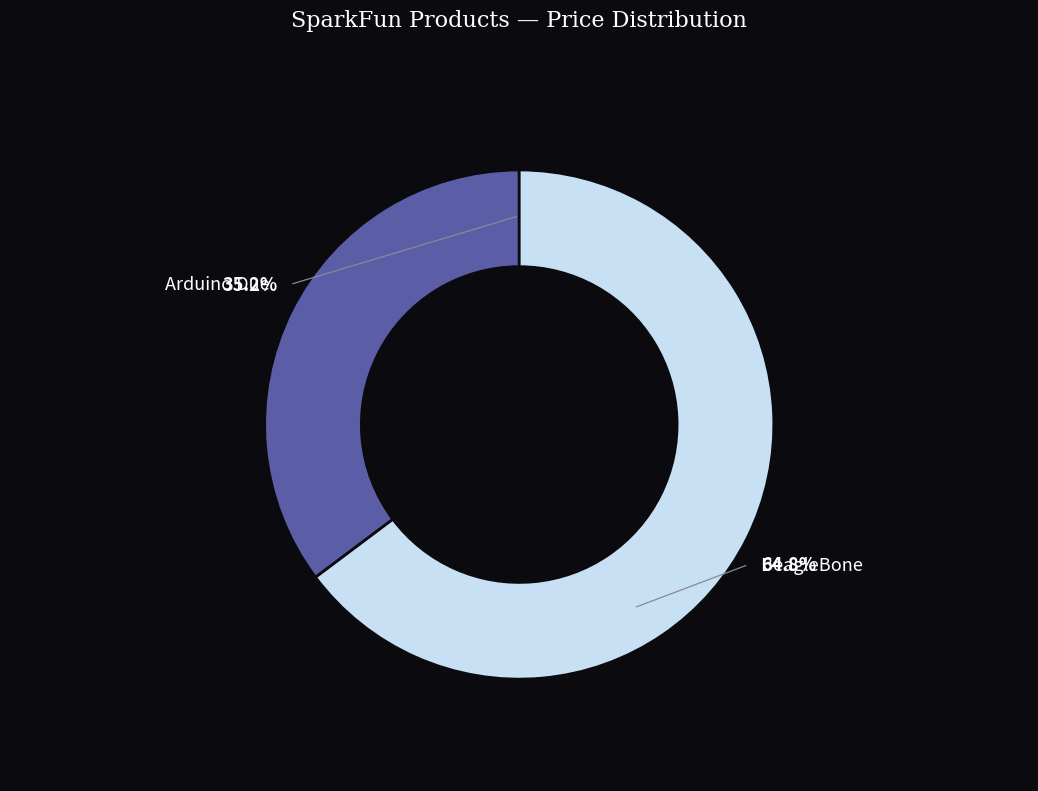

Count the number of slices in the pie.

2